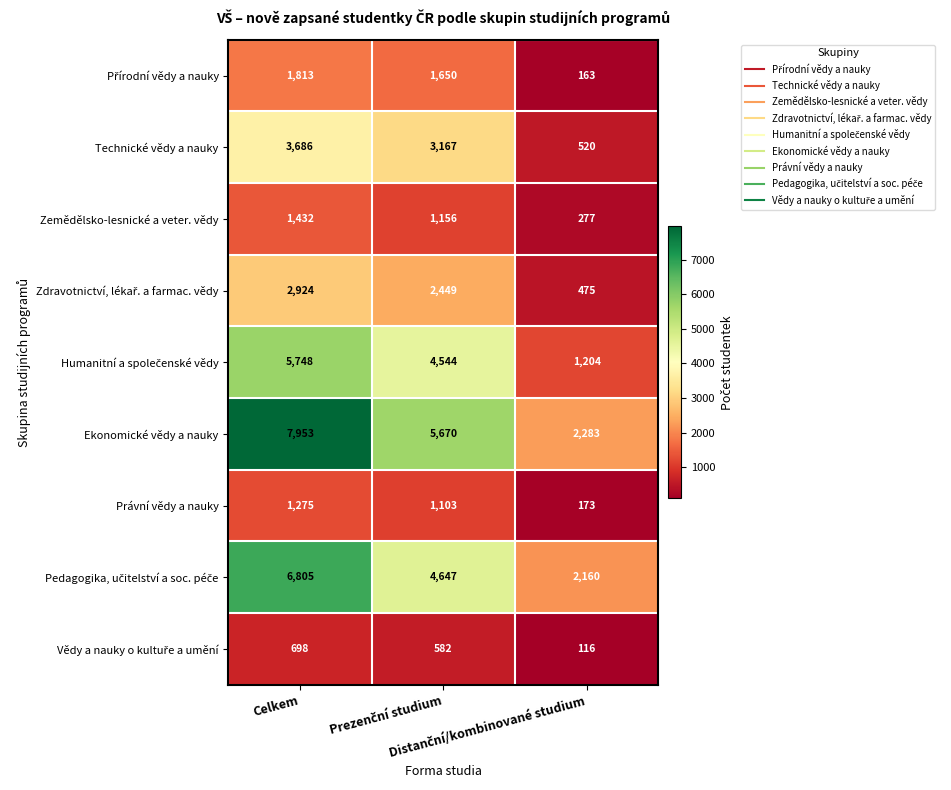

Count the Technické vědy a nauky values in the range 520 to 3686.

3